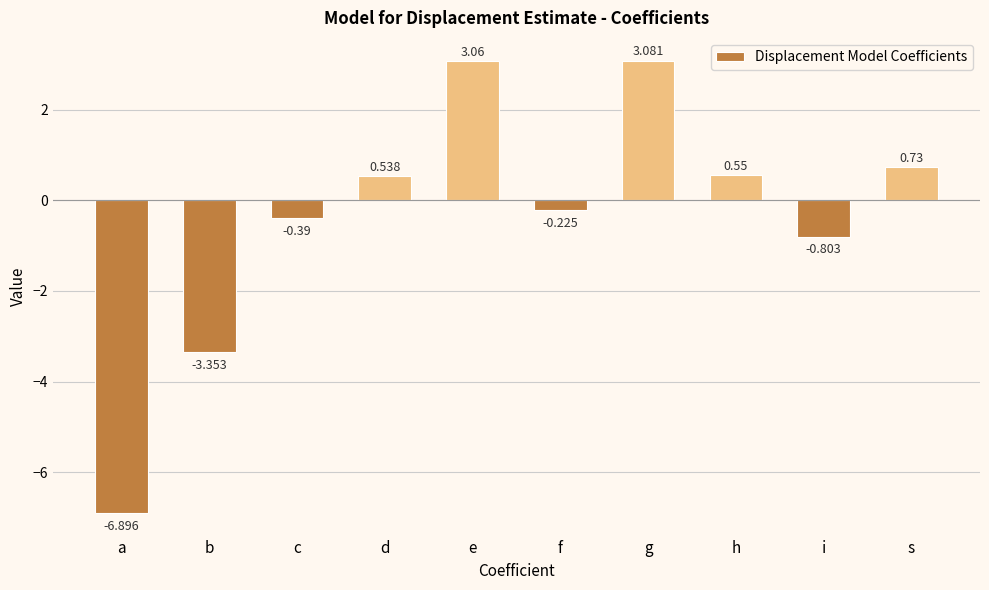

How many values exceed 0?

5